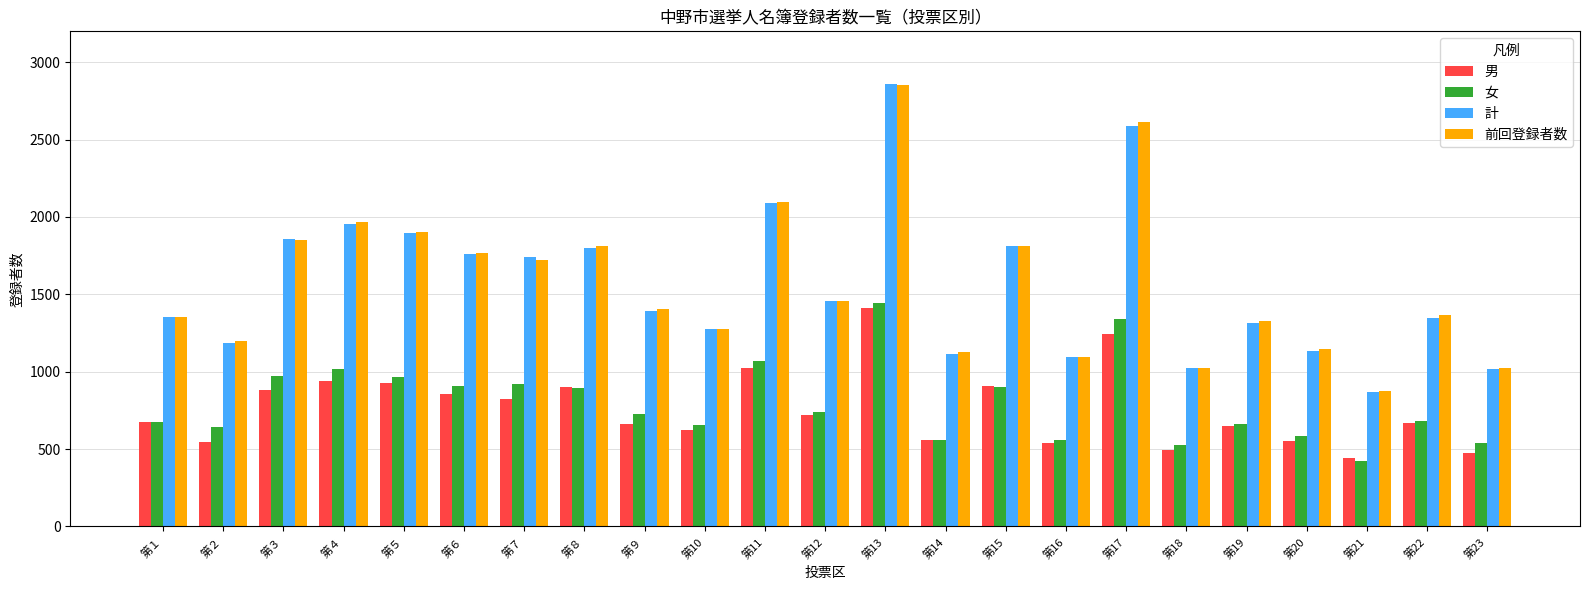

What is the sum of the 計 values at 第17 and 第１?

3940